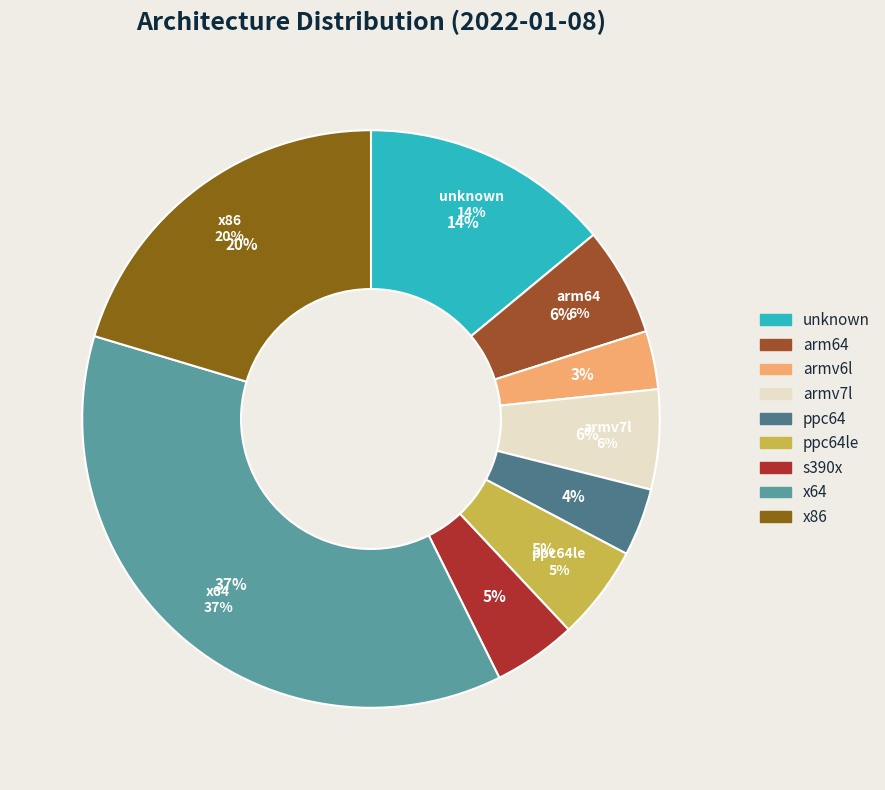

Between x86 and armv7l, which is larger?

x86